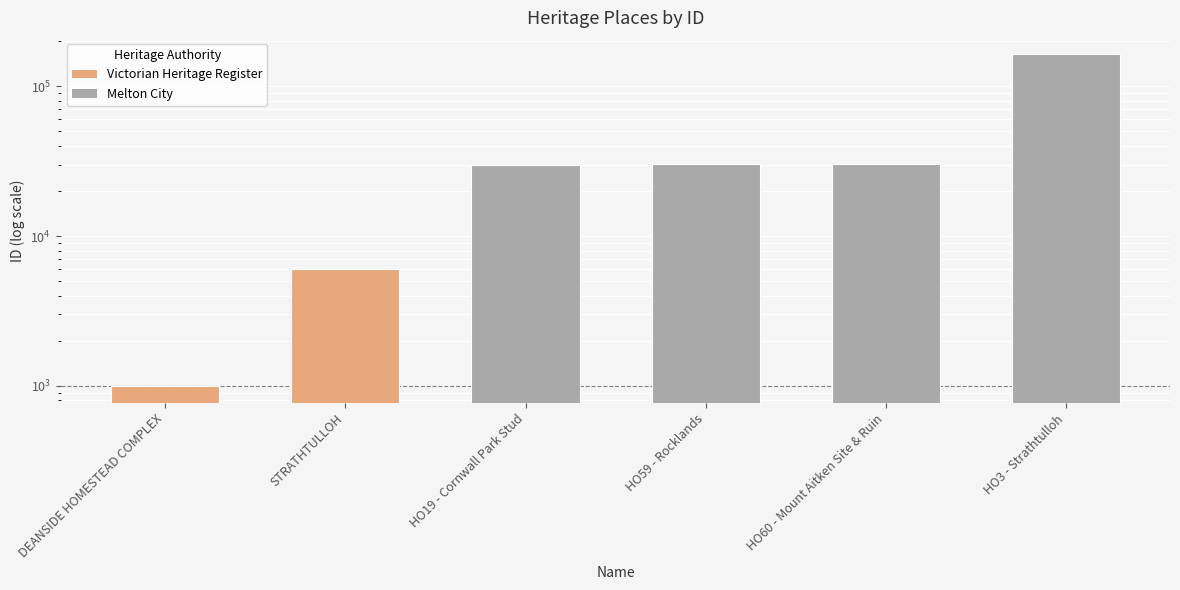

What is the label of the 5th bar from the right?

STRATHTULLOH